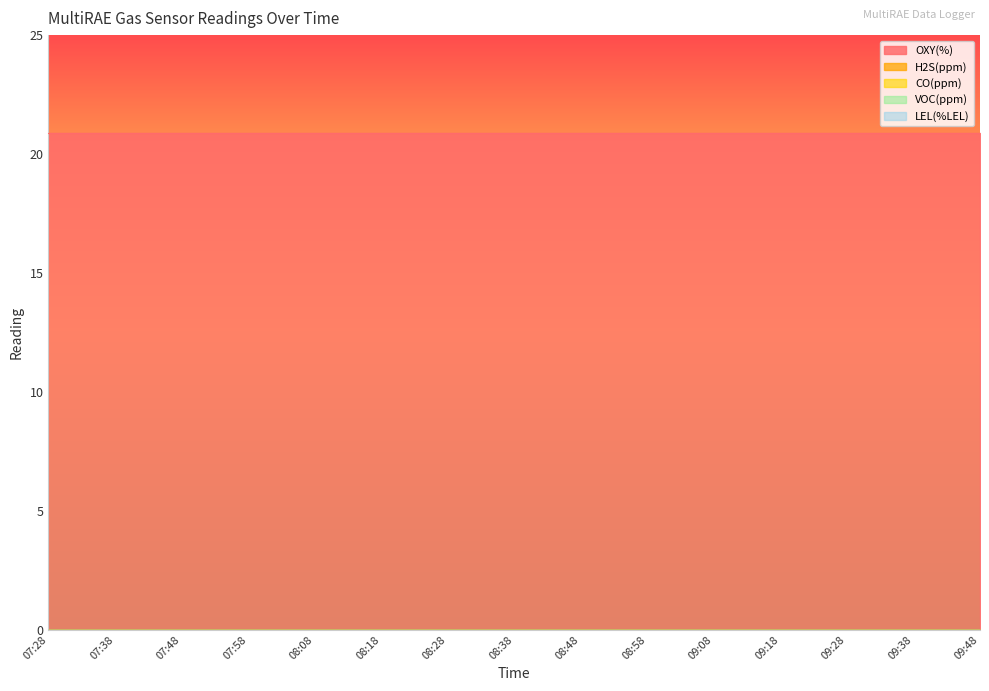

How many lines are shown in the chart?

5